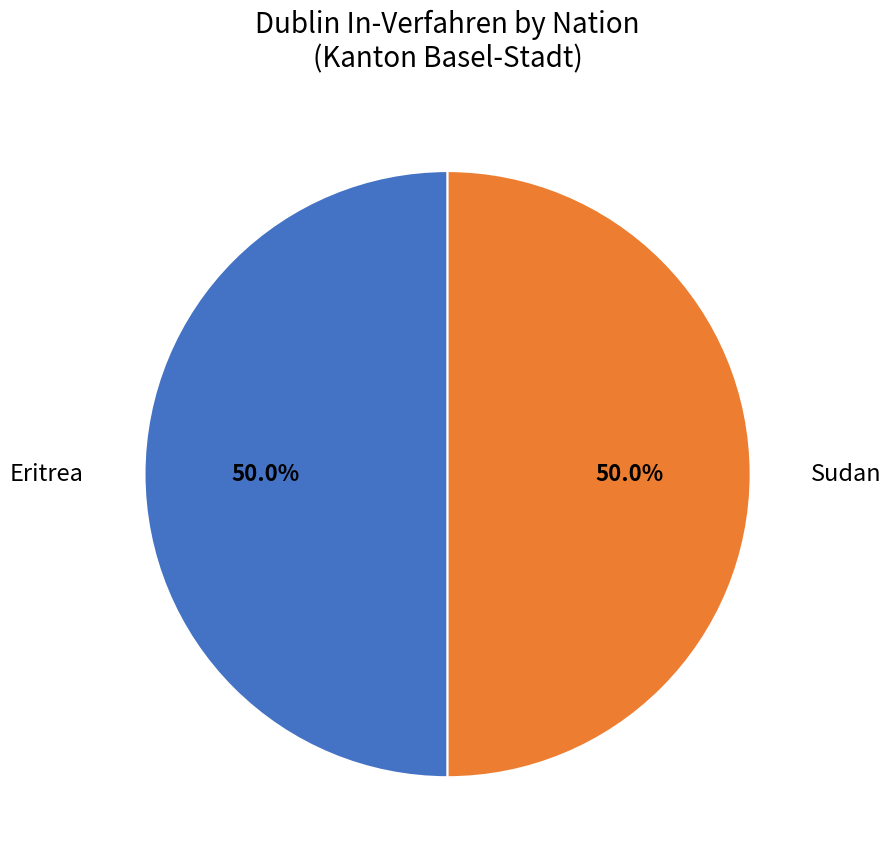

How many segments does this pie chart have?

2